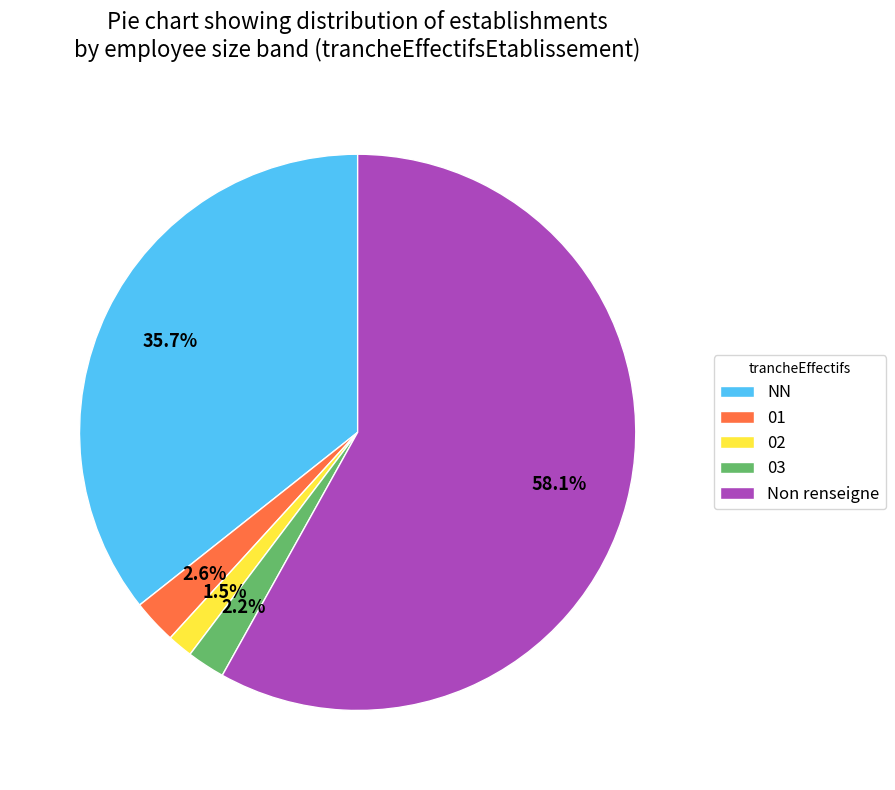

How many slices are in this pie chart?

5